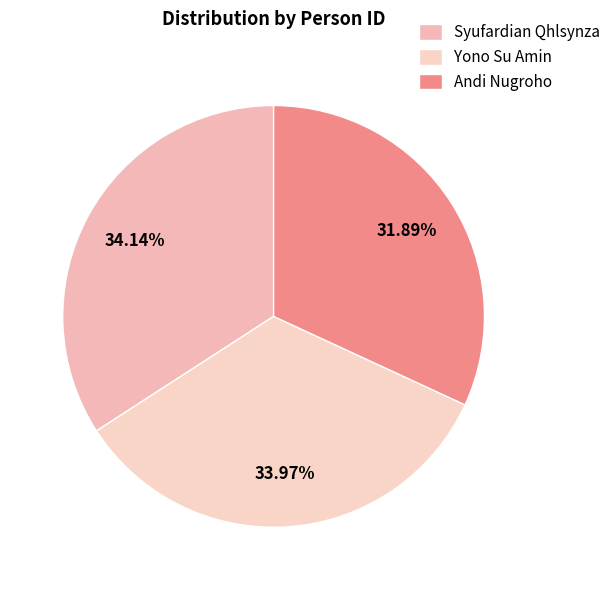

True or false: Syufardian Qhlsynza accounts for 34% of the total.

True